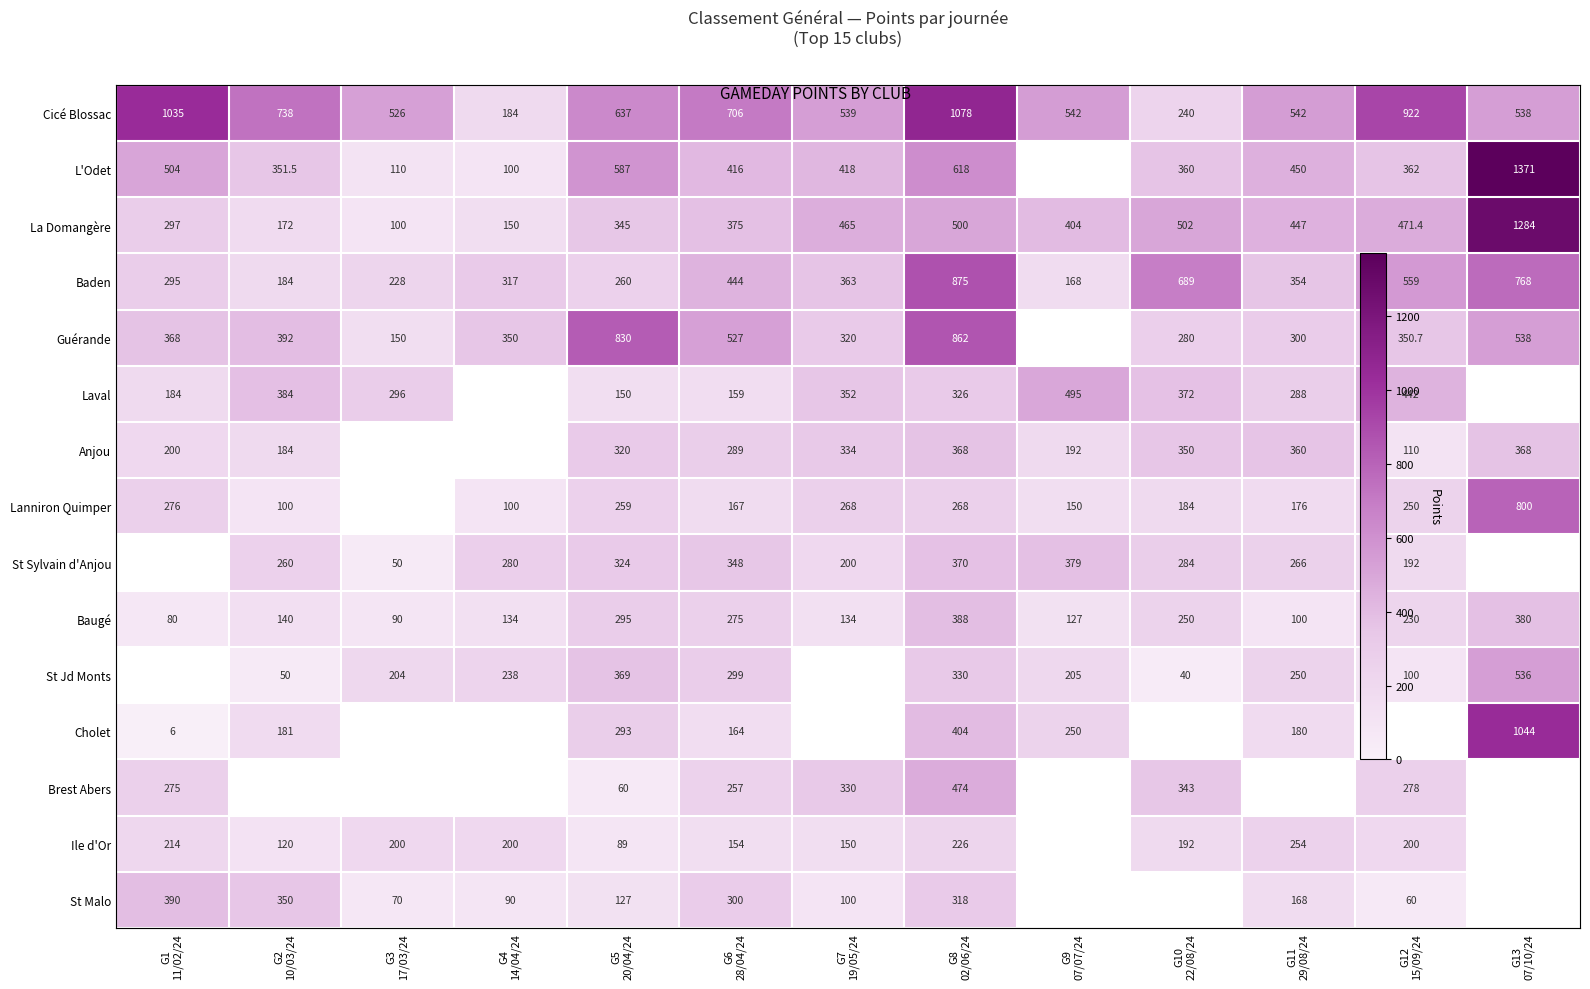

At which label does Guérande first exceed 368?

G2 10/03/24